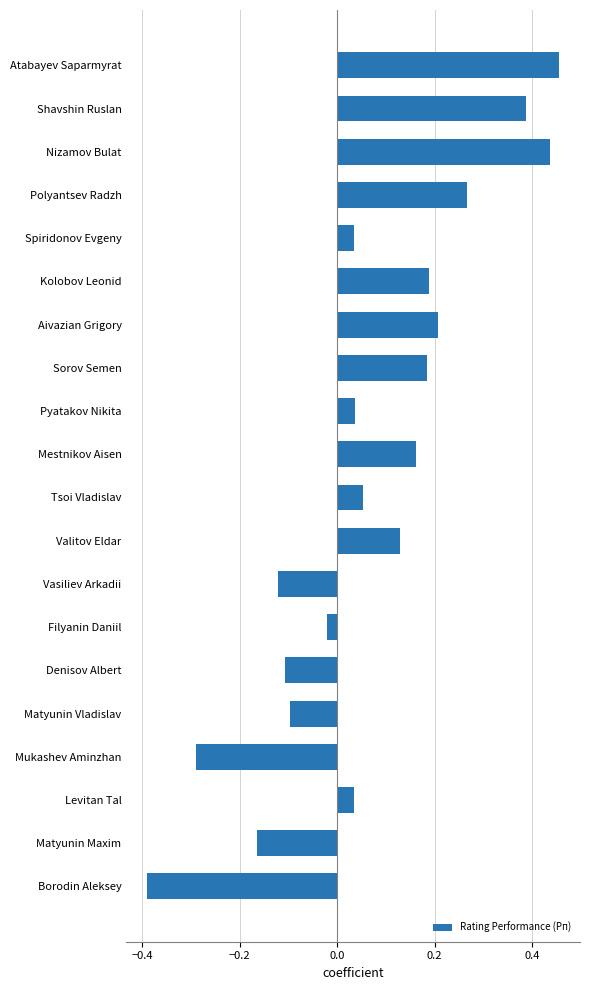

Which label corresponds to the smallest value in the chart?

Borodin Aleksey